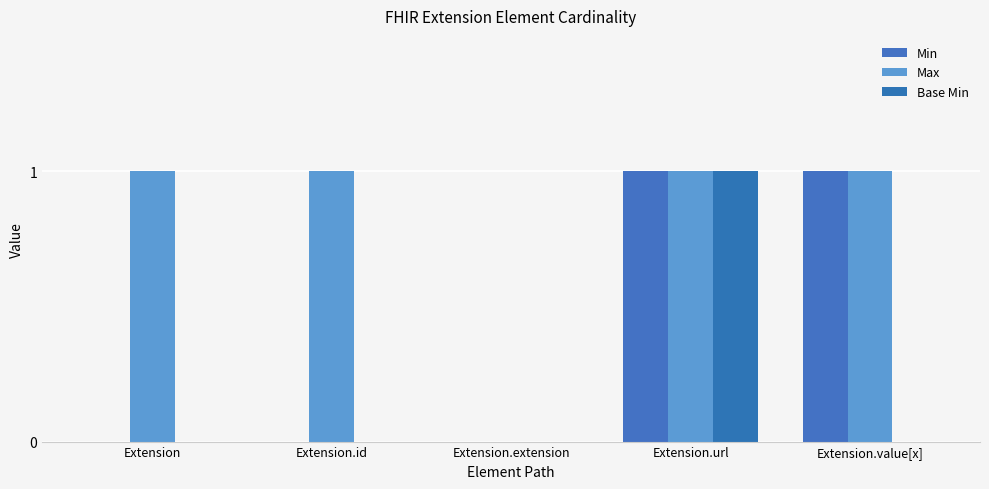

Reading left to right, extract all data points from this chart.

Min: Extension=0	Extension.id=0	Extension.extension=0	Extension.url=1	Extension.value[x]=1
Max: Extension=1	Extension.id=1	Extension.extension=0	Extension.url=1	Extension.value[x]=1
Base Min: Extension=0	Extension.id=0	Extension.extension=0	Extension.url=1	Extension.value[x]=0